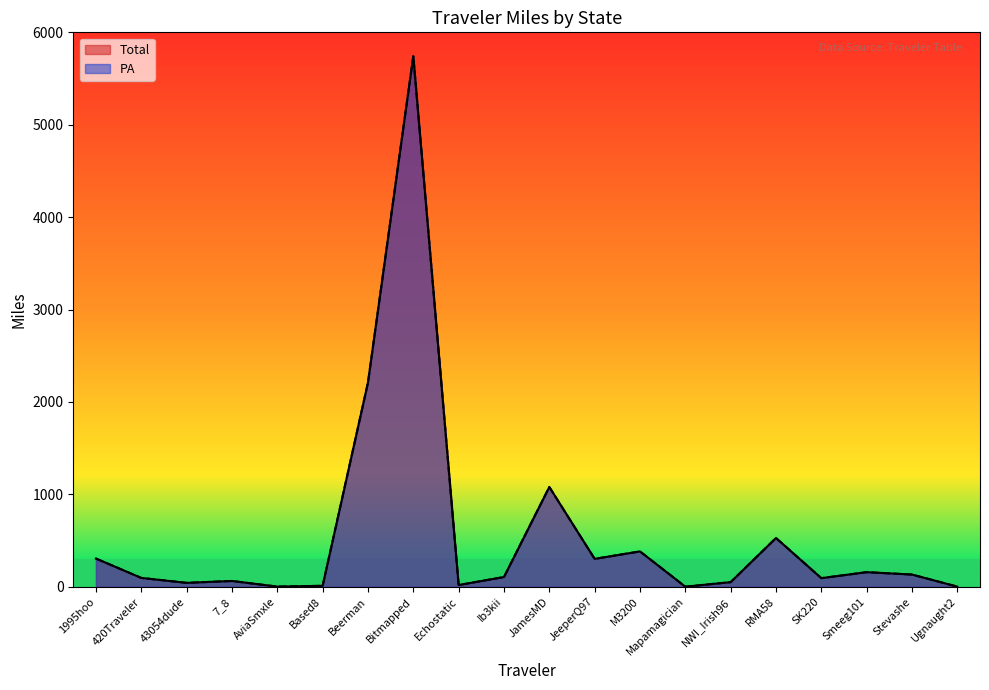

The Total series shows 1.3 at AviaSmxle. True or false?

True